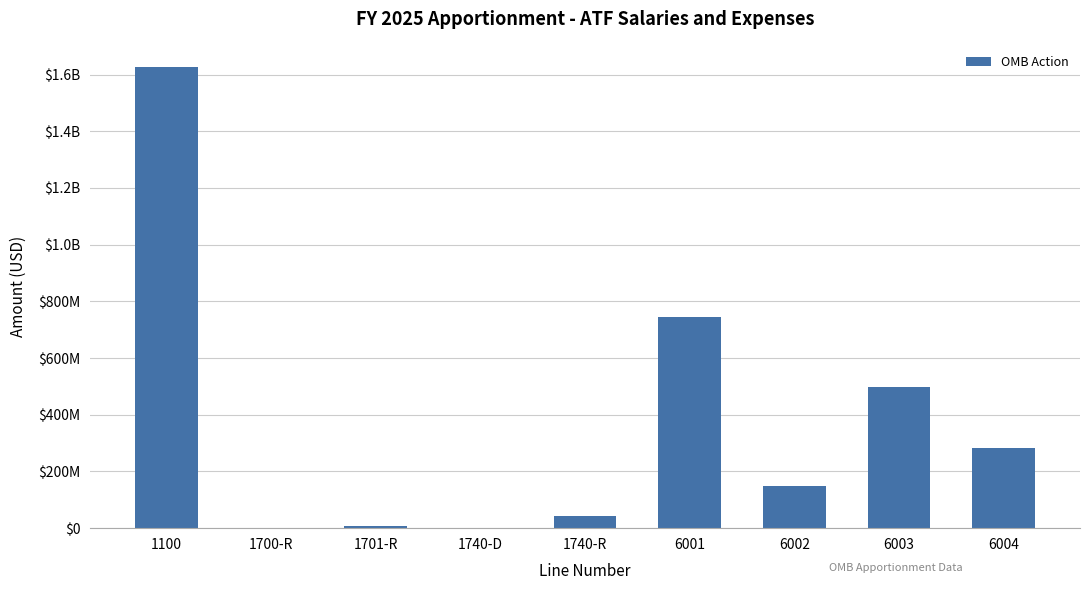

List the labels in order of value, smallest first.

1700-R, 1740-D, 1701-R, 1740-R, 6002, 6004, 6003, 6001, 1100